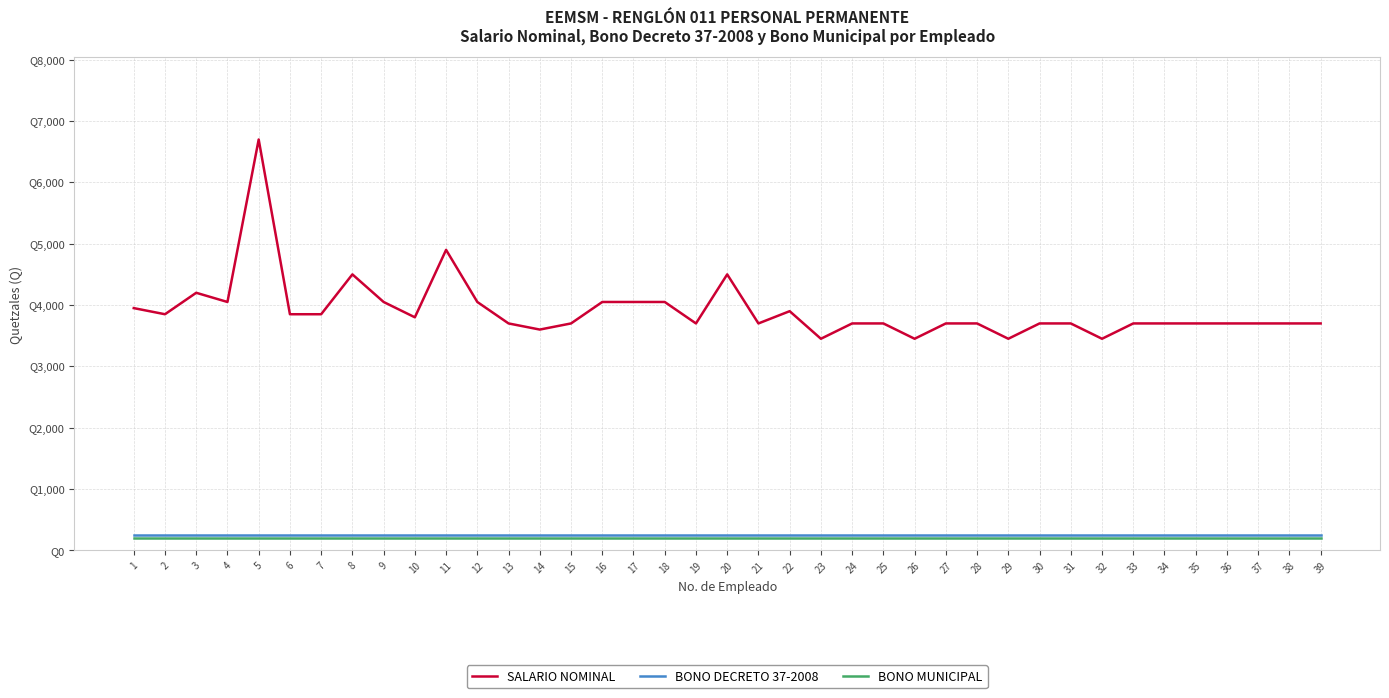

What is the difference between the maximum and minimum values in the SALARIO NOMINAL series?

3250